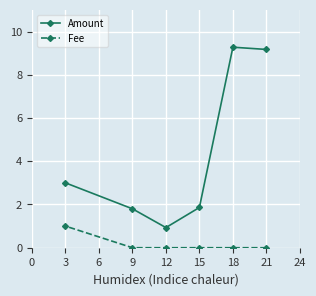

What is the greatest value displayed?

9.3